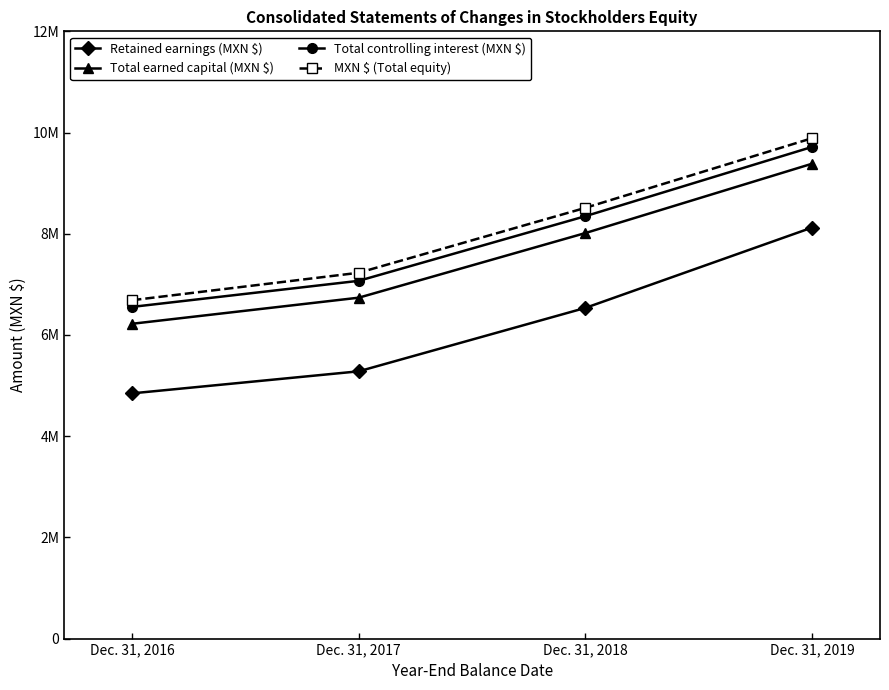

True or false: MXN $ (Total equity) has more than 1 interior local peaks.

False